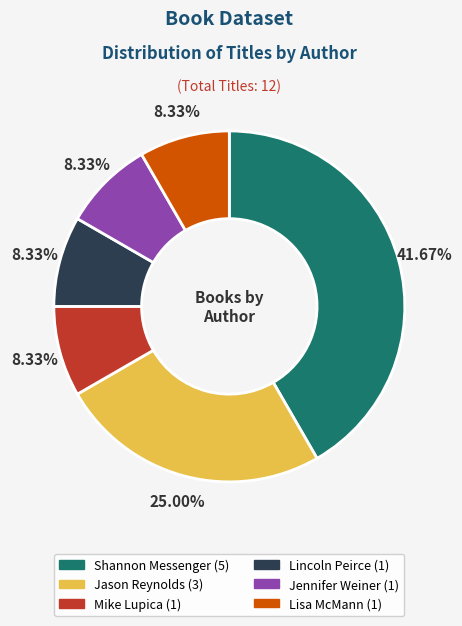

To the nearest percent, what is the difference between the largest and smallest slice percentages?

33%